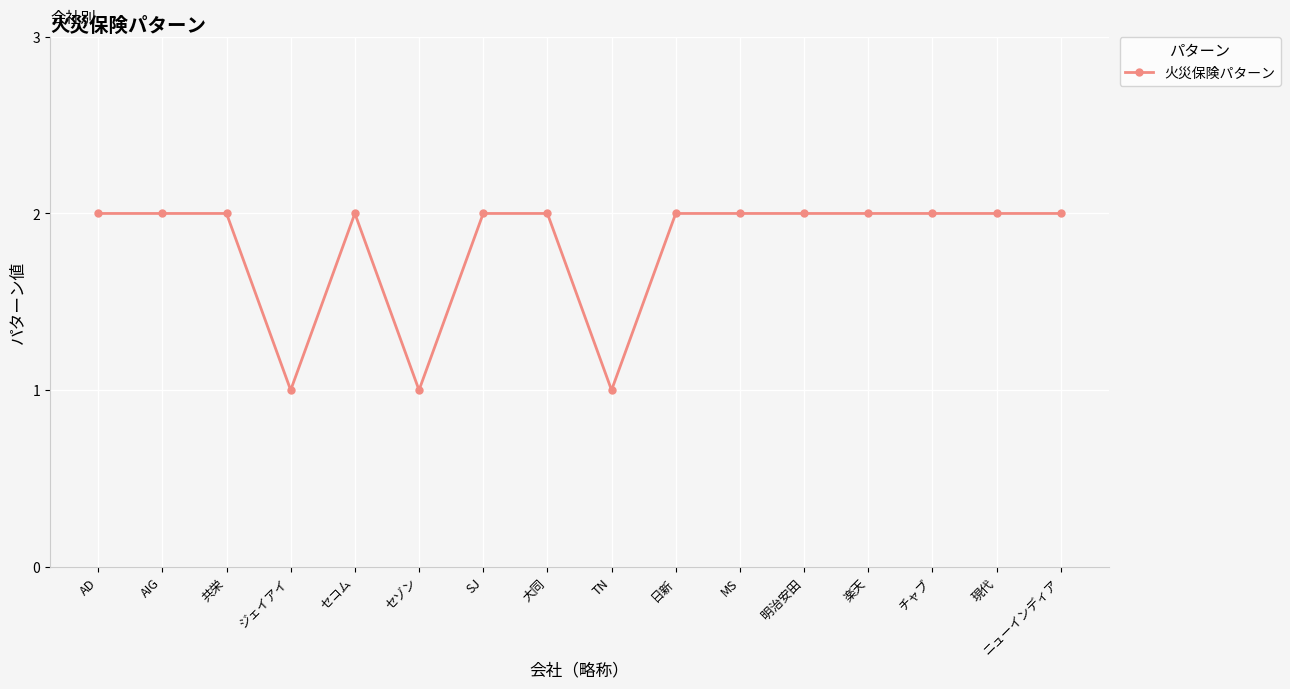

The value at 現代 is 2. True or false?

True